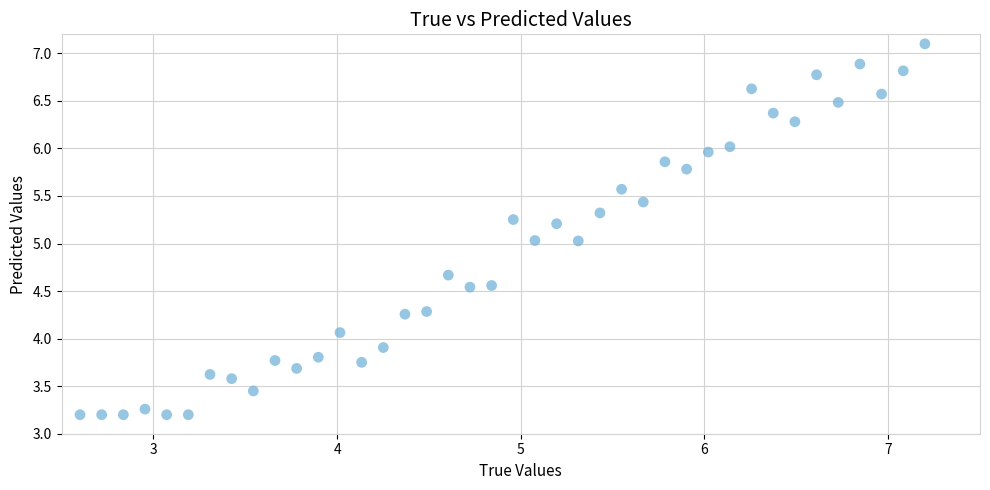

What is the range of Y values (max minus min)?

3.9